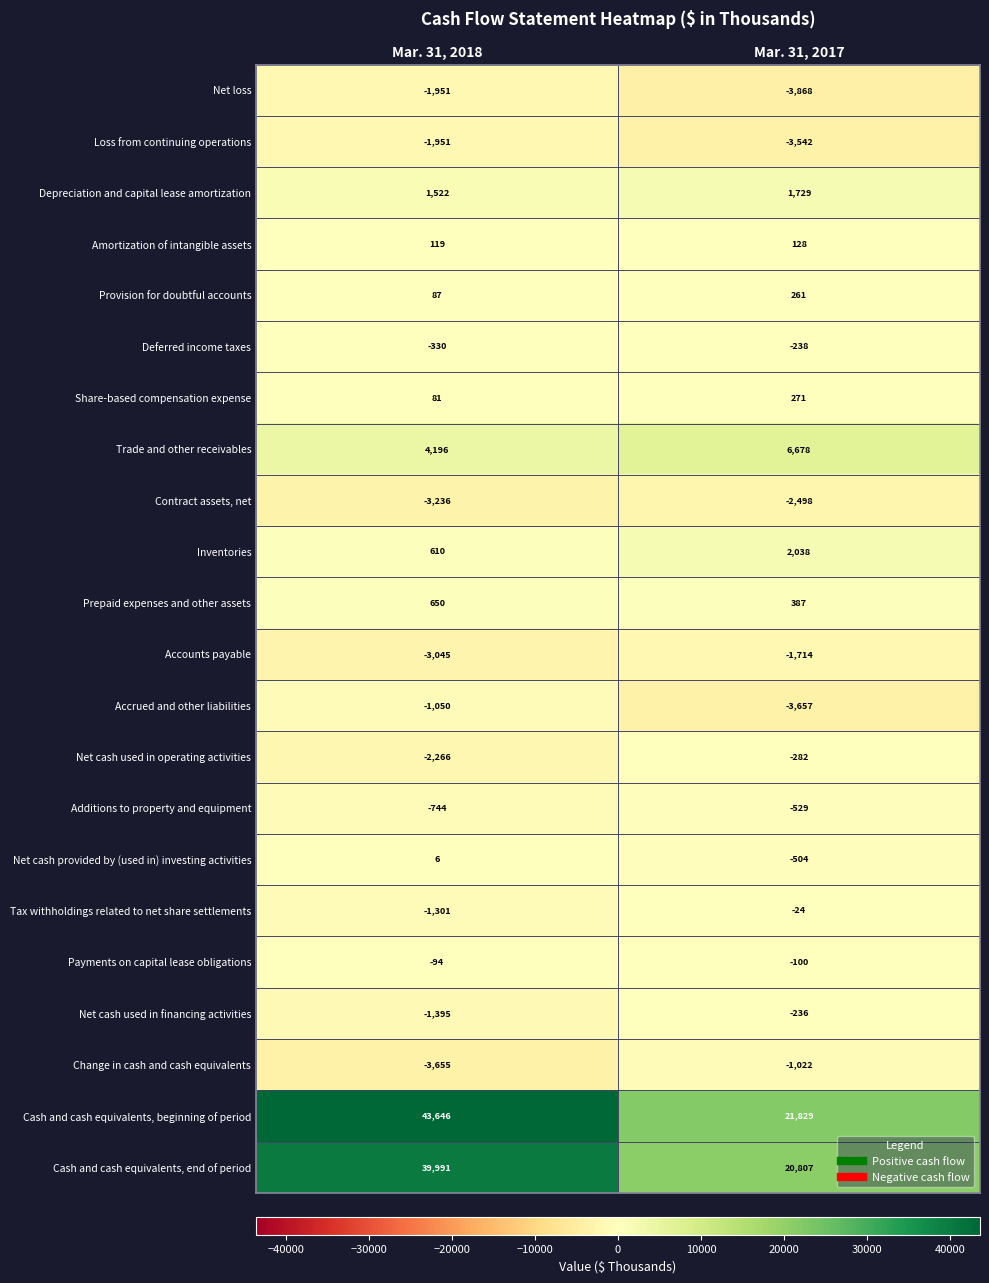

At how many categories does at least one series exceed 20187?

2